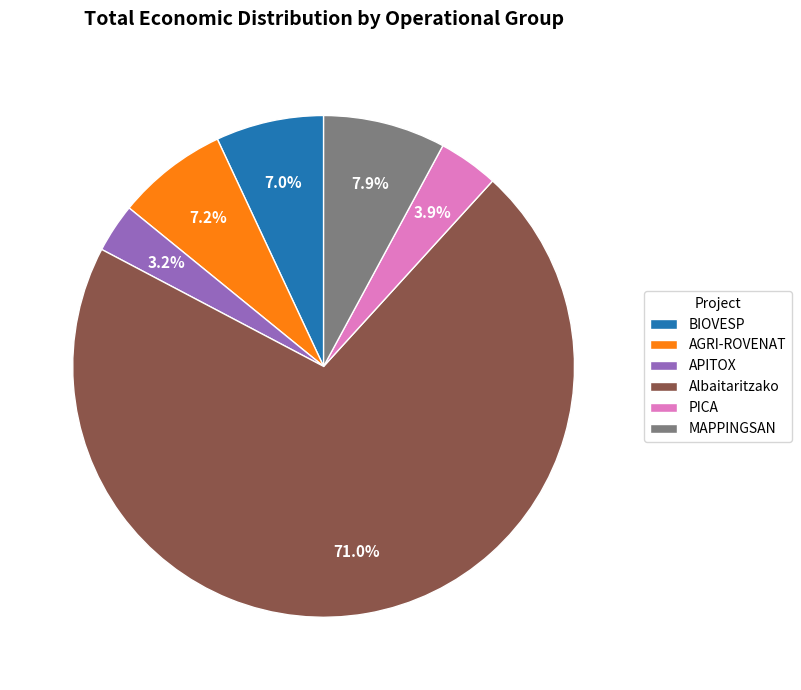

Between MAPPINGSAN and PICA, which is larger?

MAPPINGSAN